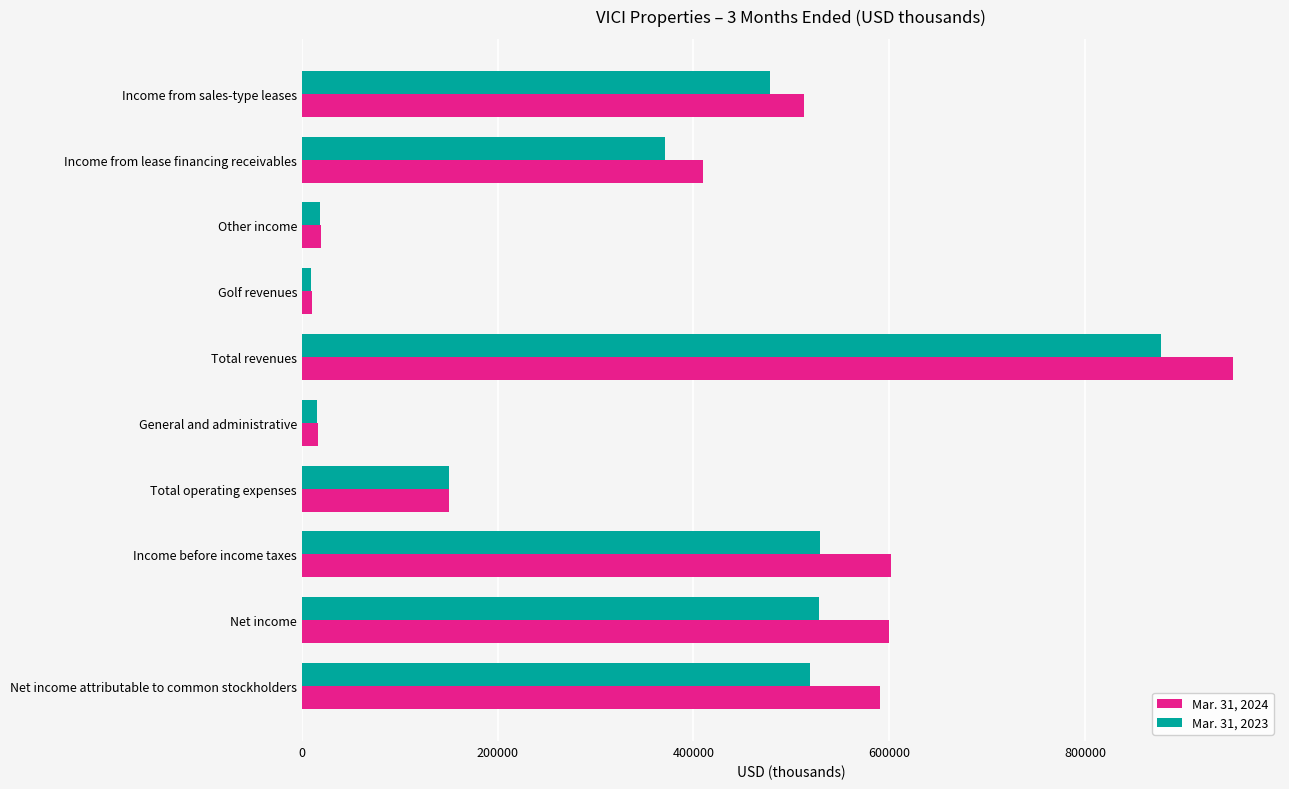

What is the greatest value displayed?

951481